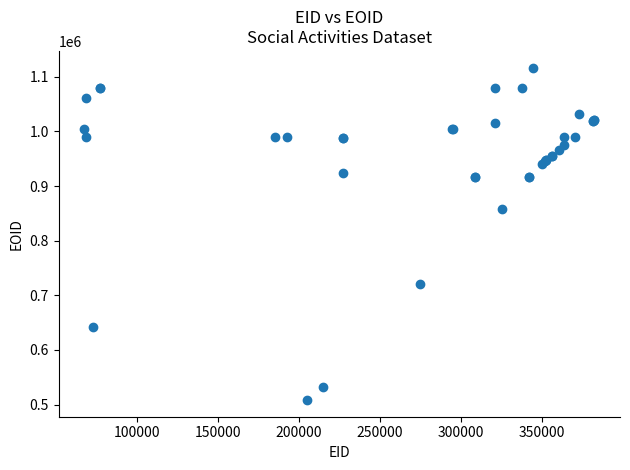

What Y value in the scatter plot is closest to 812585?

857687